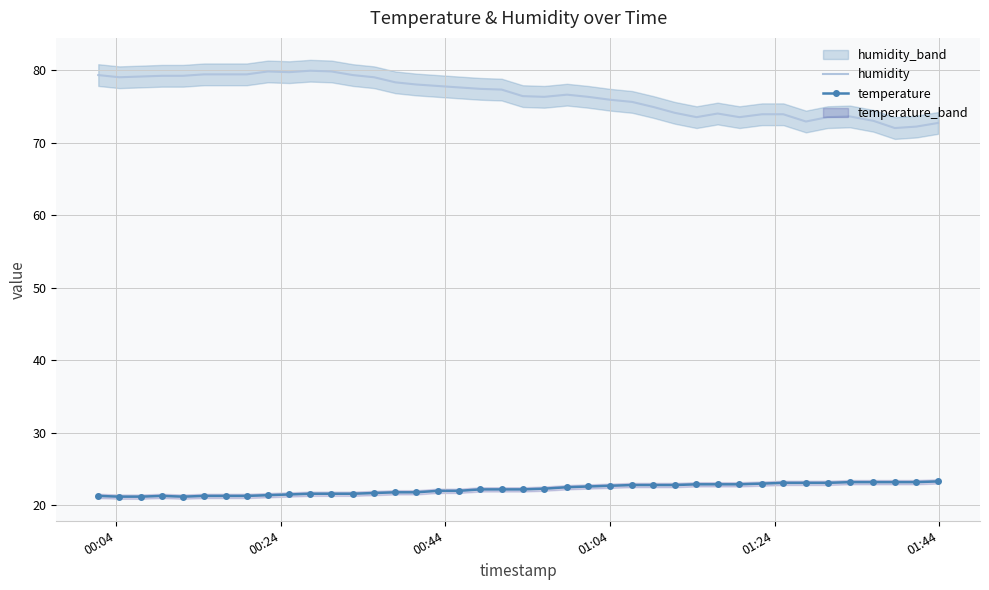

True or false: temperature and humidity intersect in this chart.

False